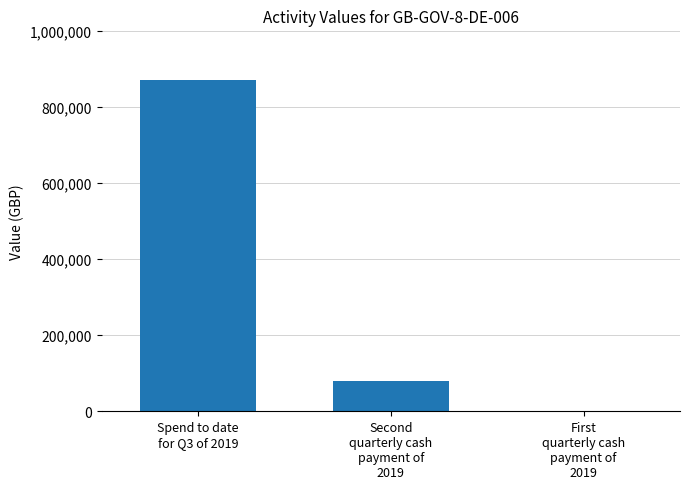

What is the greatest value displayed?

871383.2